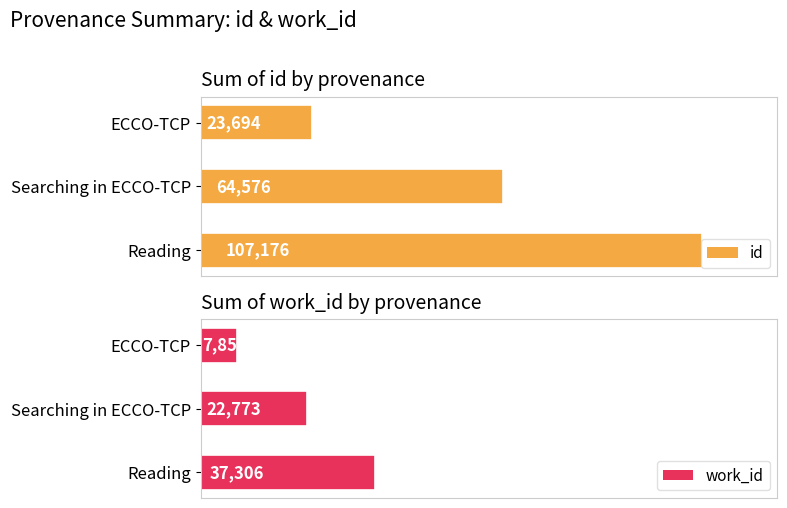

What is the difference between the second highest and minimum values in the id series?

40882